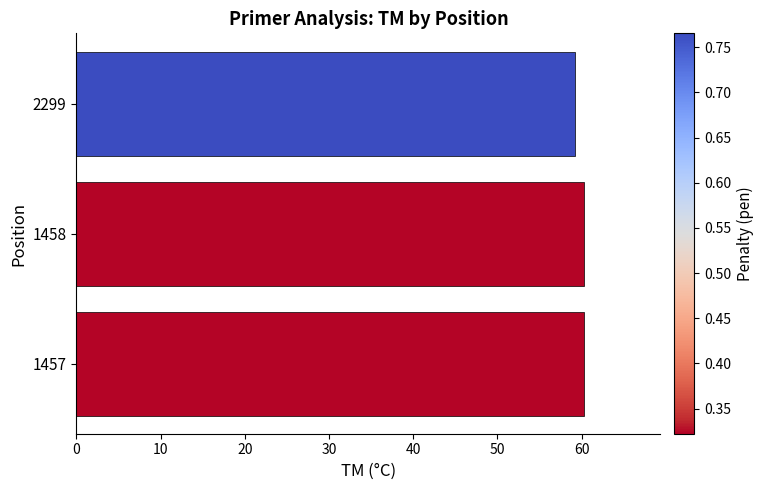

What is the sum of all values?

179.9